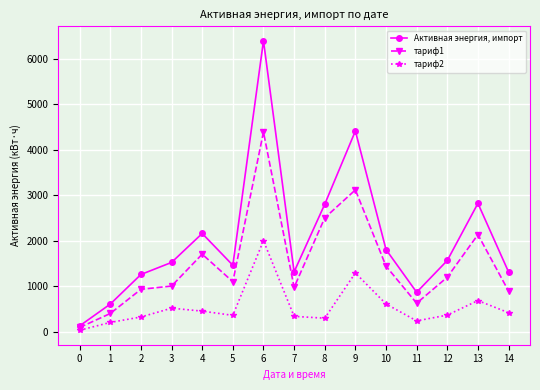

How many lines are shown in the chart?

3